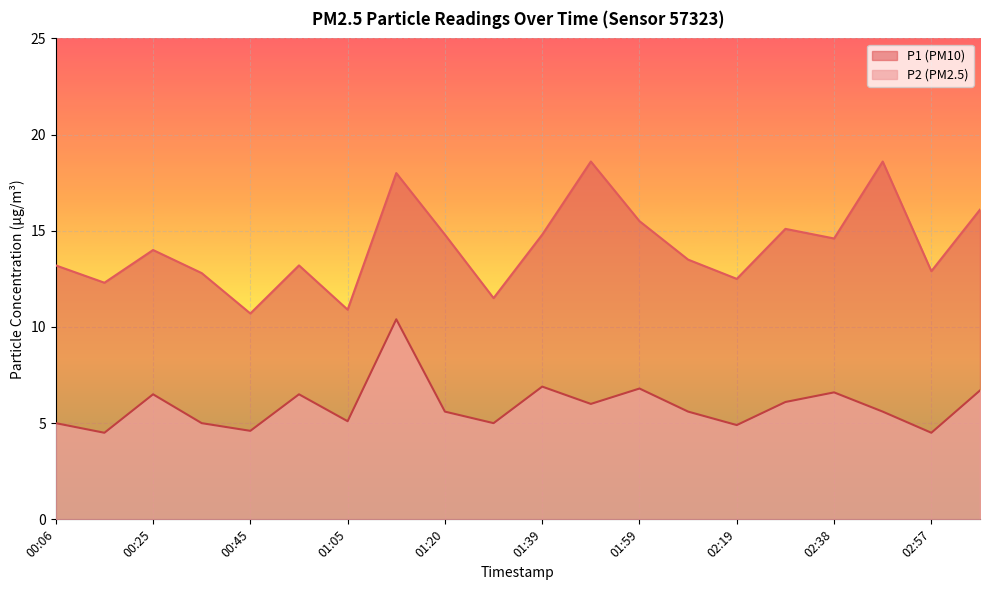

What are all the series names shown in the legend?

P1 (PM10), P2 (PM2.5)